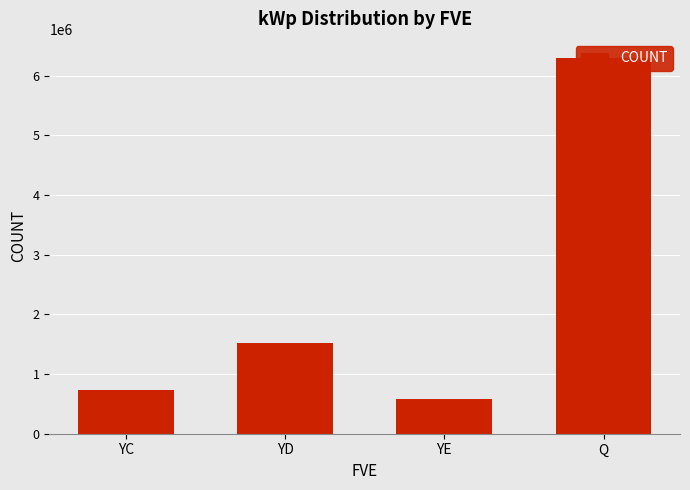

At which label does the data first exceed 1522175?

YD